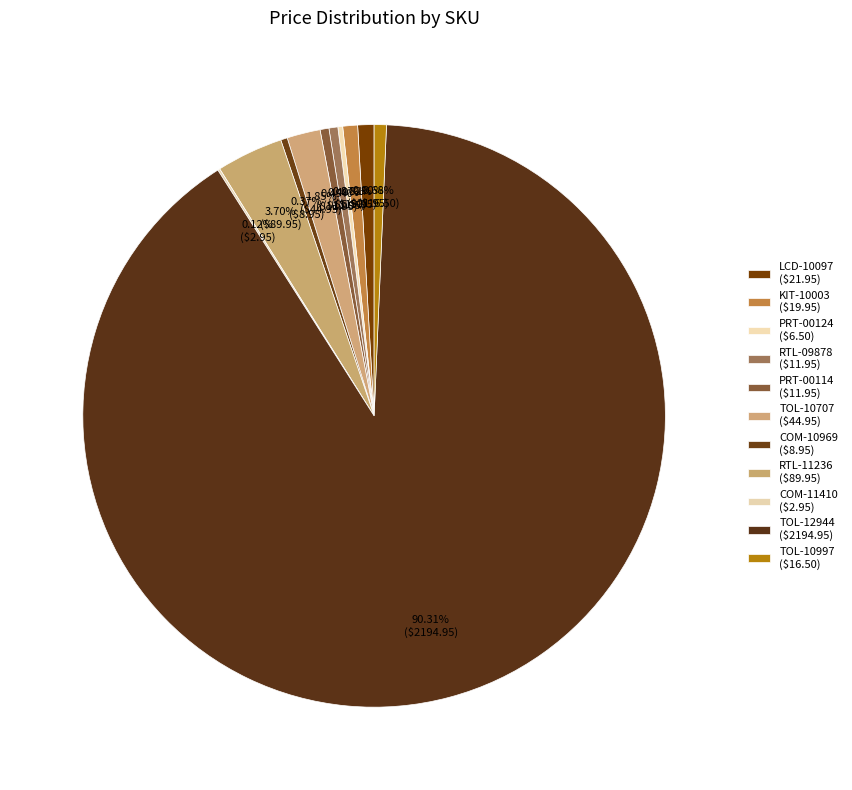

Do COM-11410 and COM-10969 together represent more than half of the pie?

No